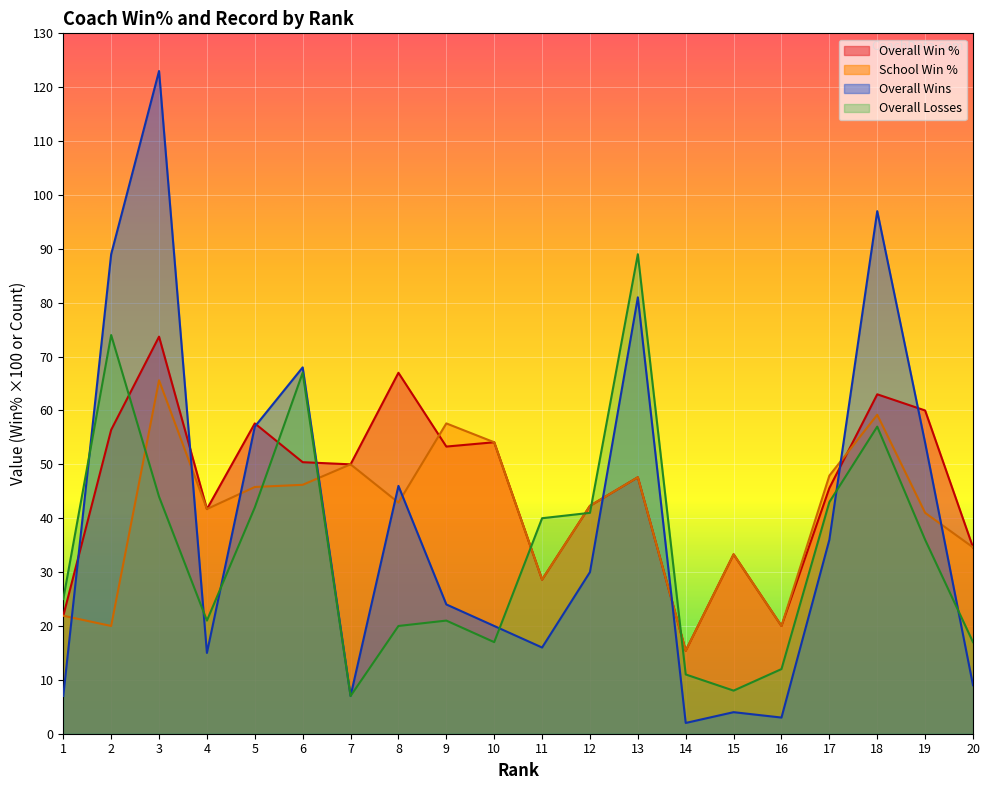

The School Win % series shows 15.4 at 14. True or false?

True